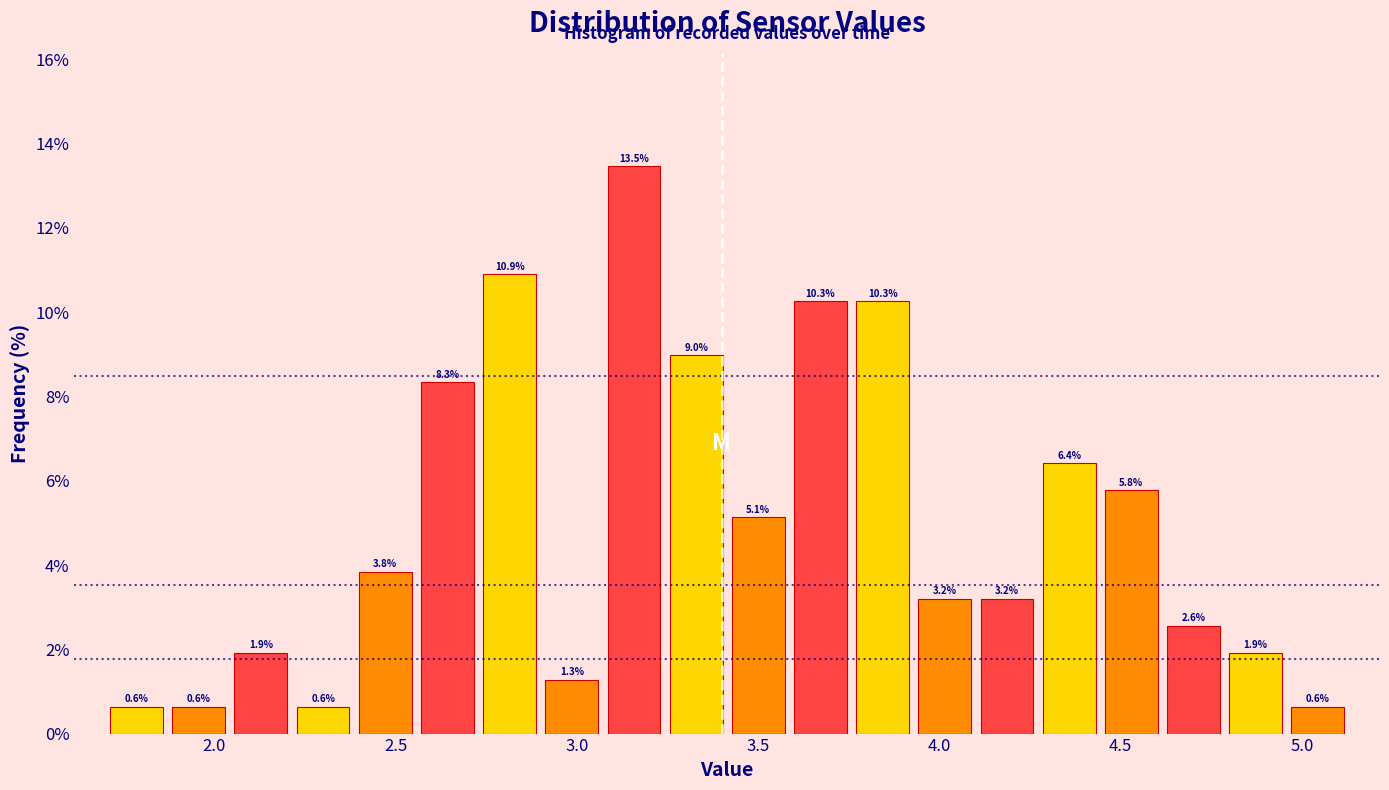

Around what value on the x-axis is the tallest bar? Give the approximate position of its centre, as read against the axis.

3.15